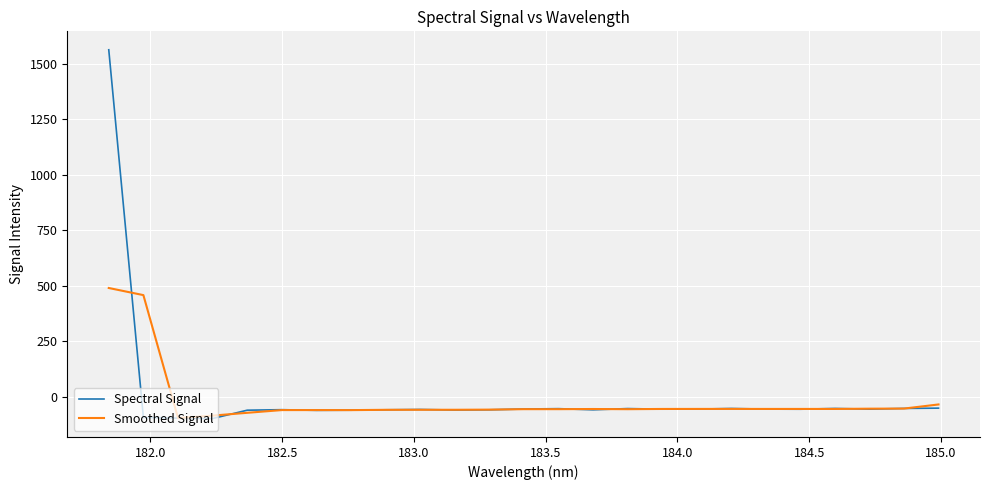

What is the minimum value for Spectral Signal?

-97.9